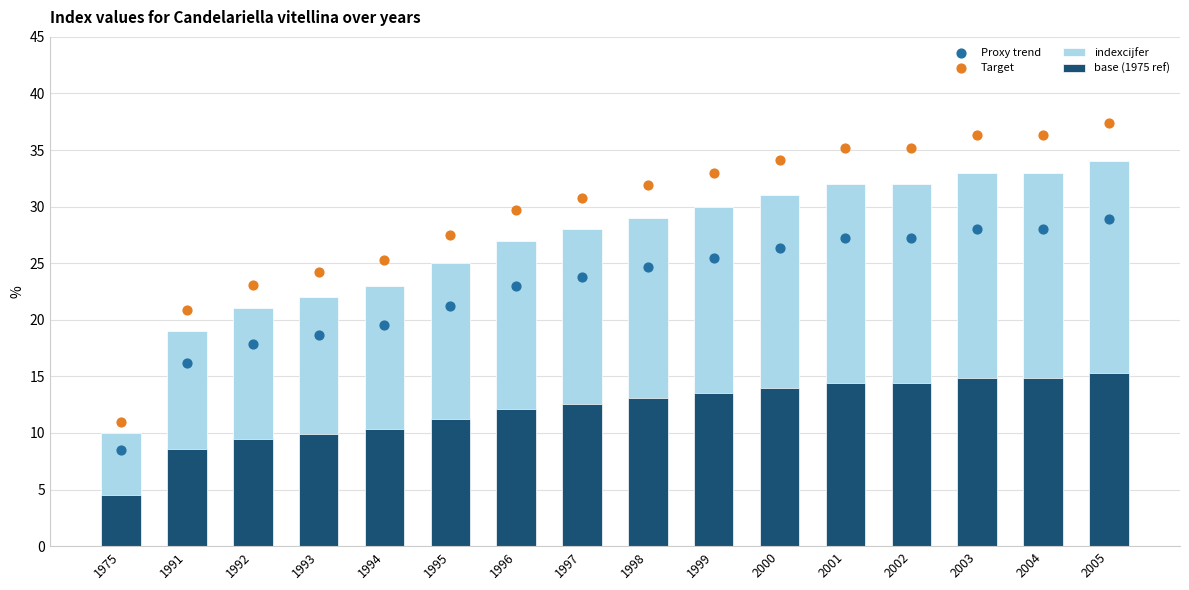

Which series reaches the maximum Y coordinate?

Target